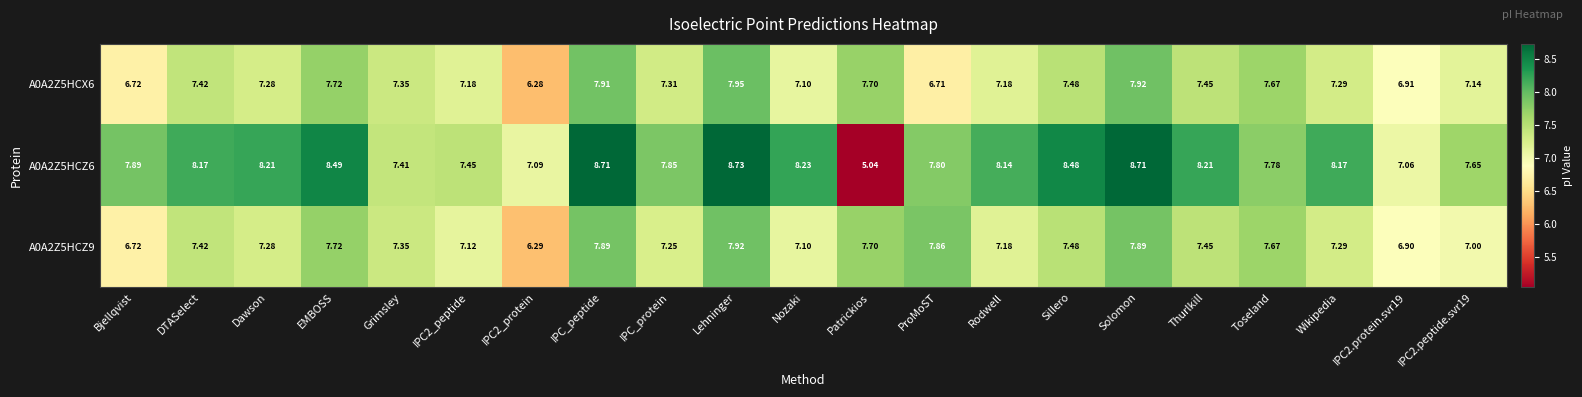

At which category does the chart reach its minimum across all series?

Patrickios